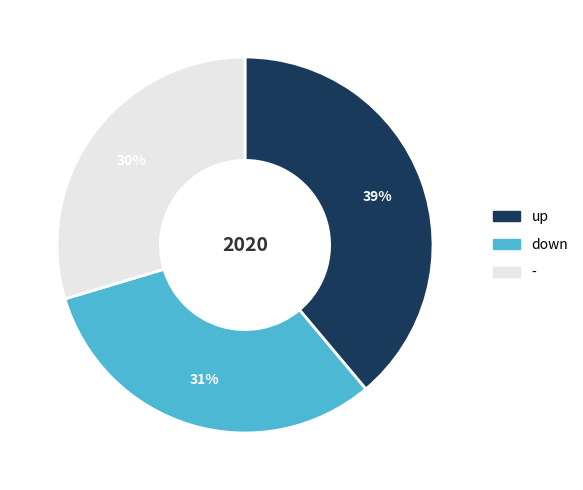

Rank the categories by value from lowest to highest.

-, down, up